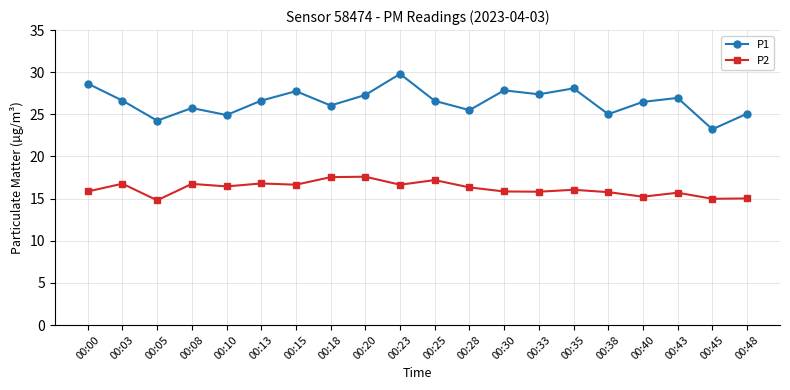

What are all the series names shown in the legend?

P1, P2